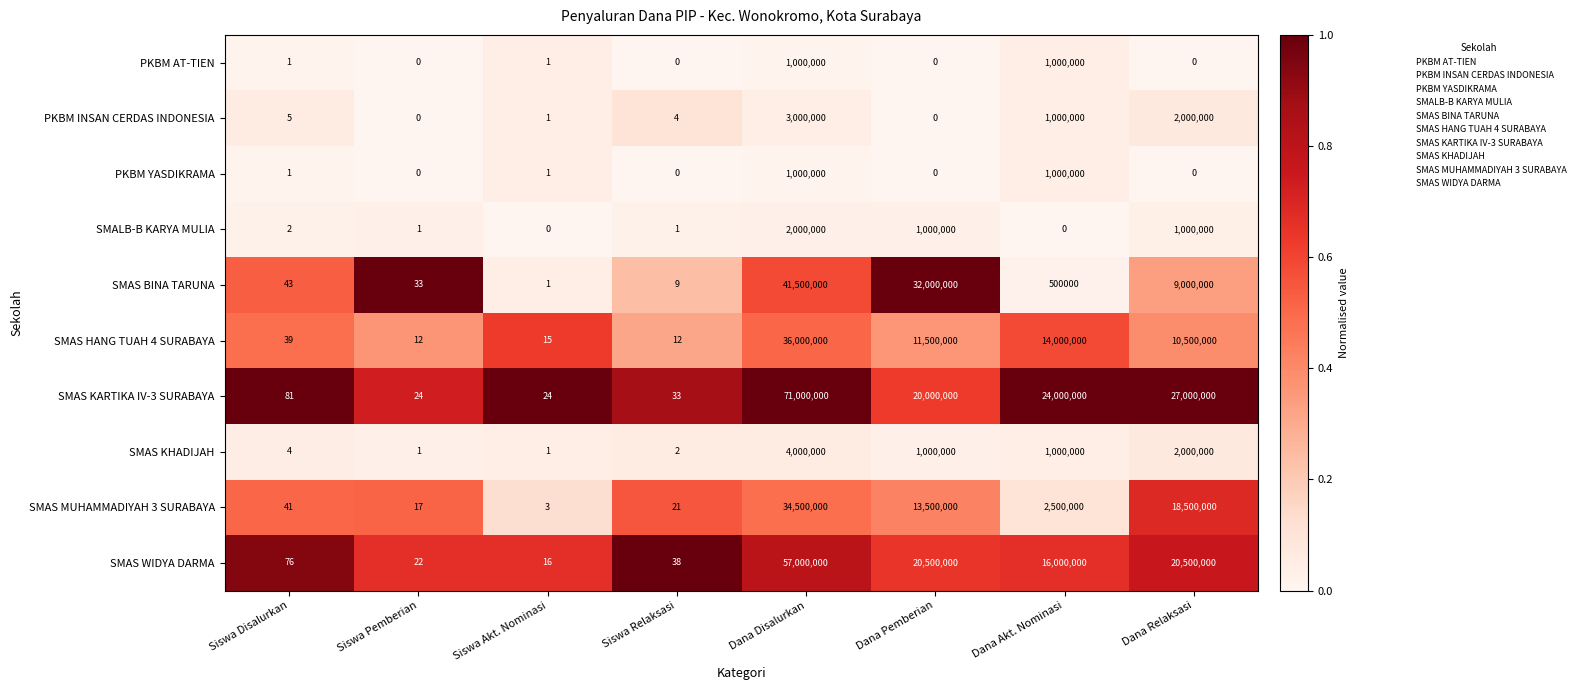

At which label does SMAS BINA TARUNA first exceed 500000?

Dana Disalurkan